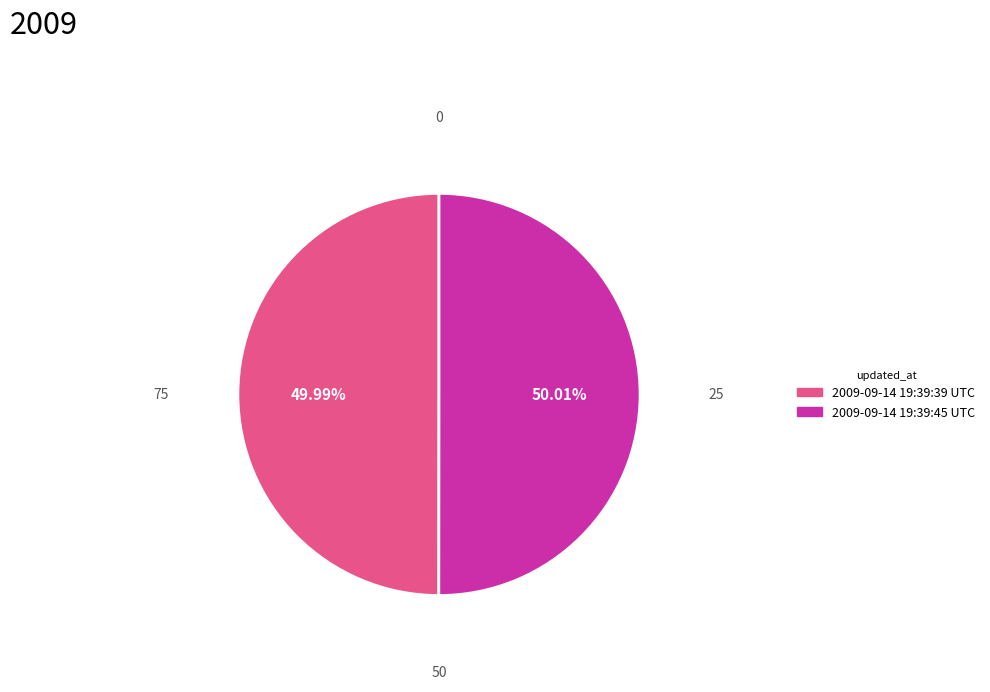

Approximately how many times larger is the value at 2009-09-14 19:39:45 UTC compared to 2009-09-14 19:39:39 UTC?

1.0